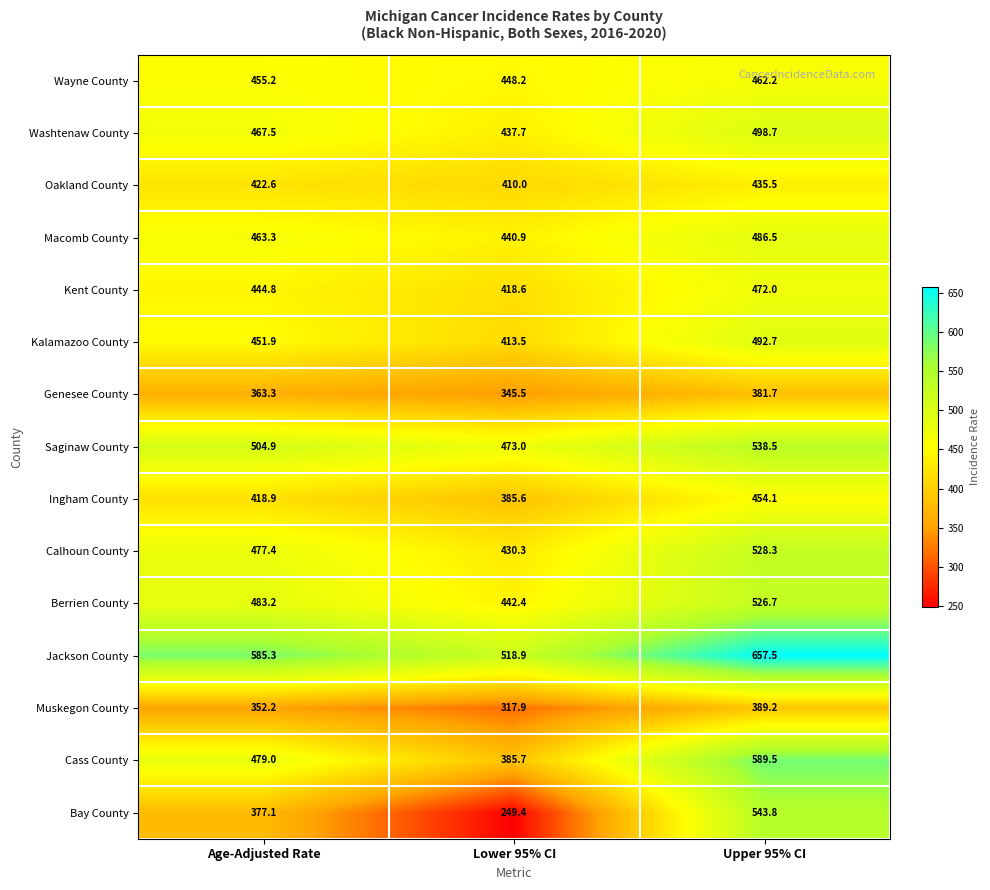

At which label does Oakland County first exceed 422?

Age-Adjusted Rate